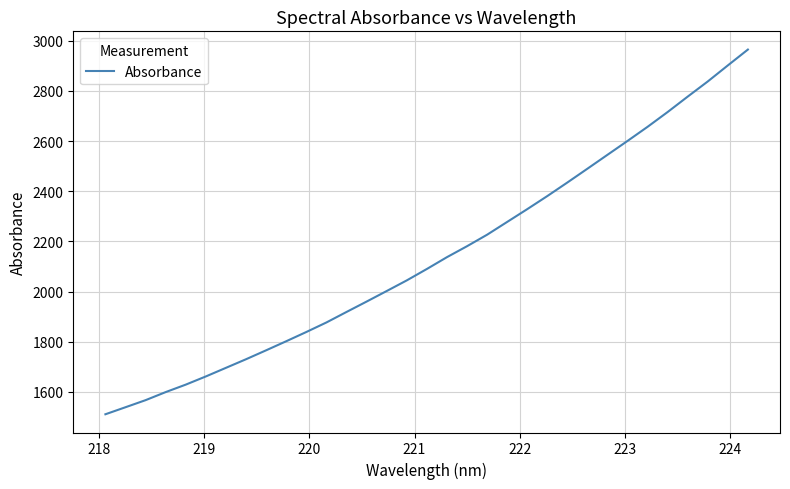

What is the difference between the maximum and minimum values?

1453.8